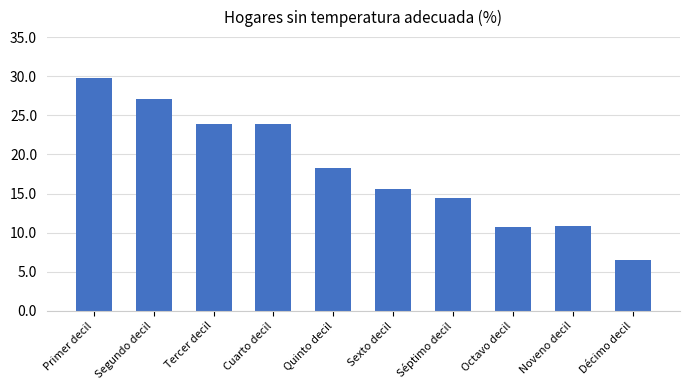

The chart shows a value of 23.9 at Cuarto decil. True or false?

True